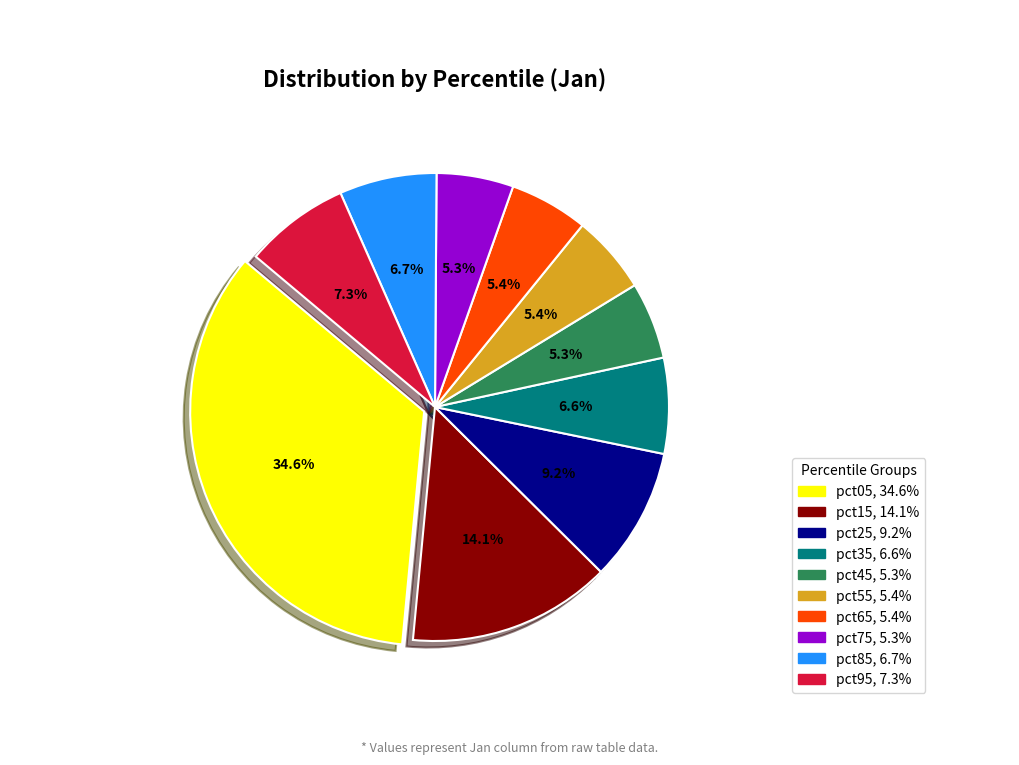

The pct15 slice represents 14% of the pie. True or false?

True